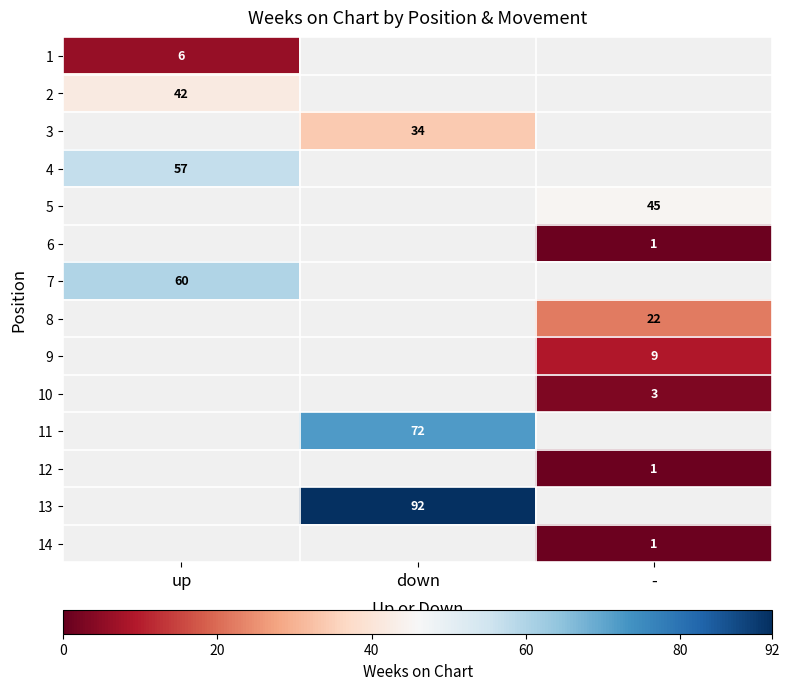

Is the value of 5 at - greater than the value of 12 at -?

Yes